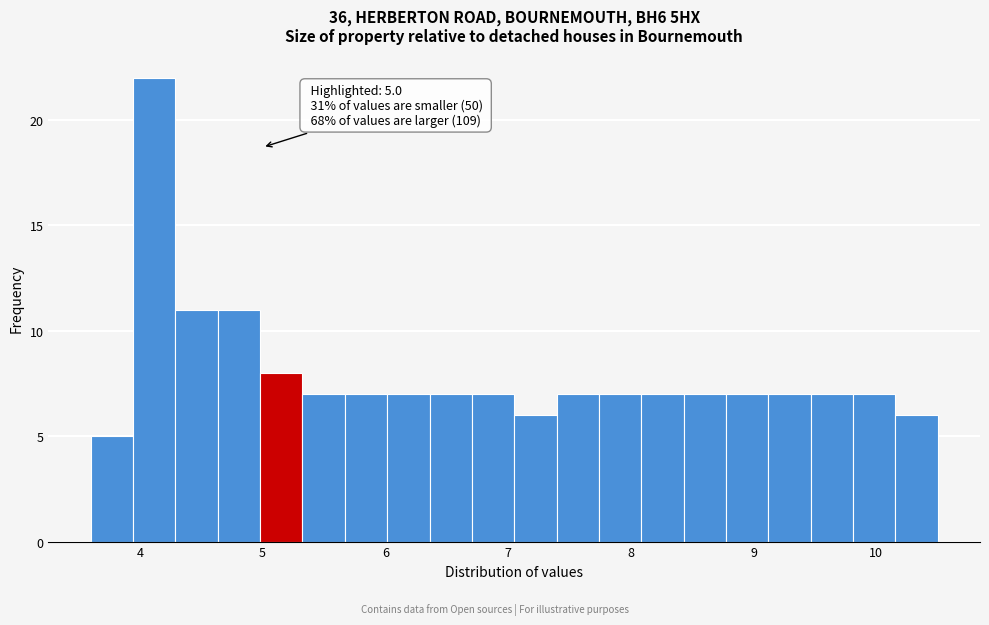

Read against the x-axis, roughly where is the centre of the tallest bar?

4.1